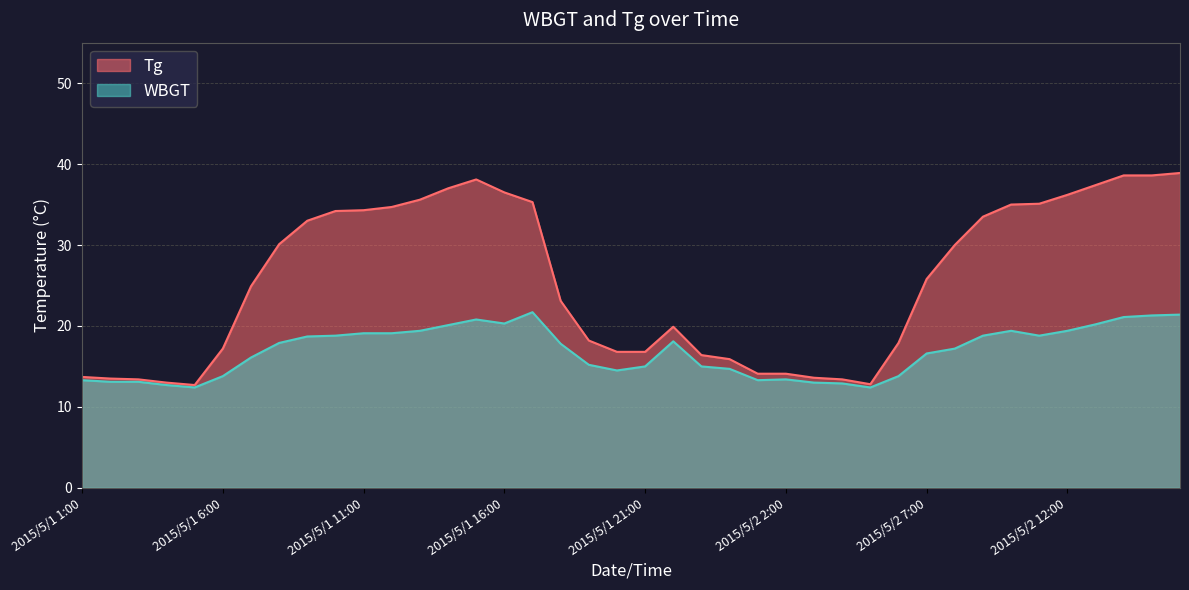

How many distinct data groups are displayed?

2